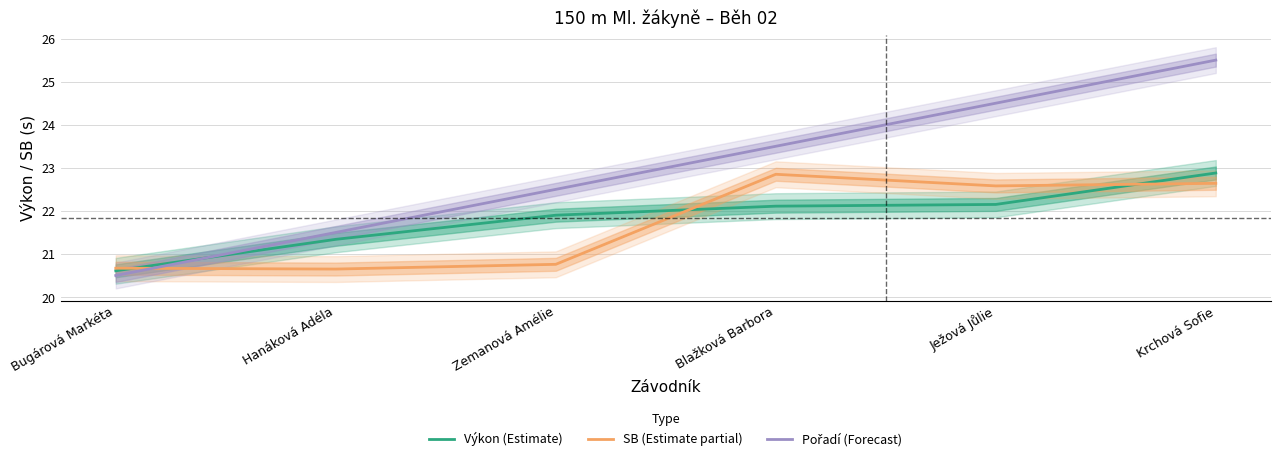

How many data points does each series have?

6